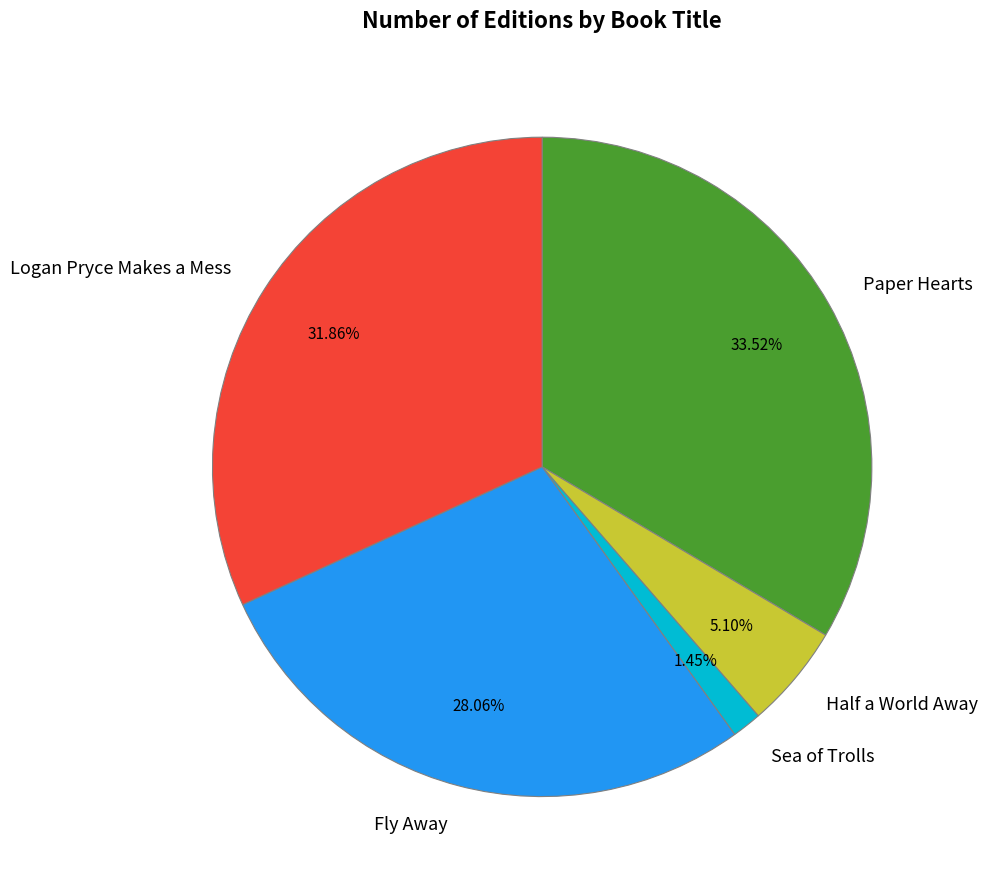

Which category has the biggest portion of the pie?

Paper Hearts